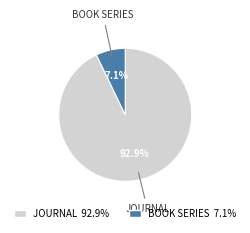

Is there any slice that represents more than half of the pie?

Yes